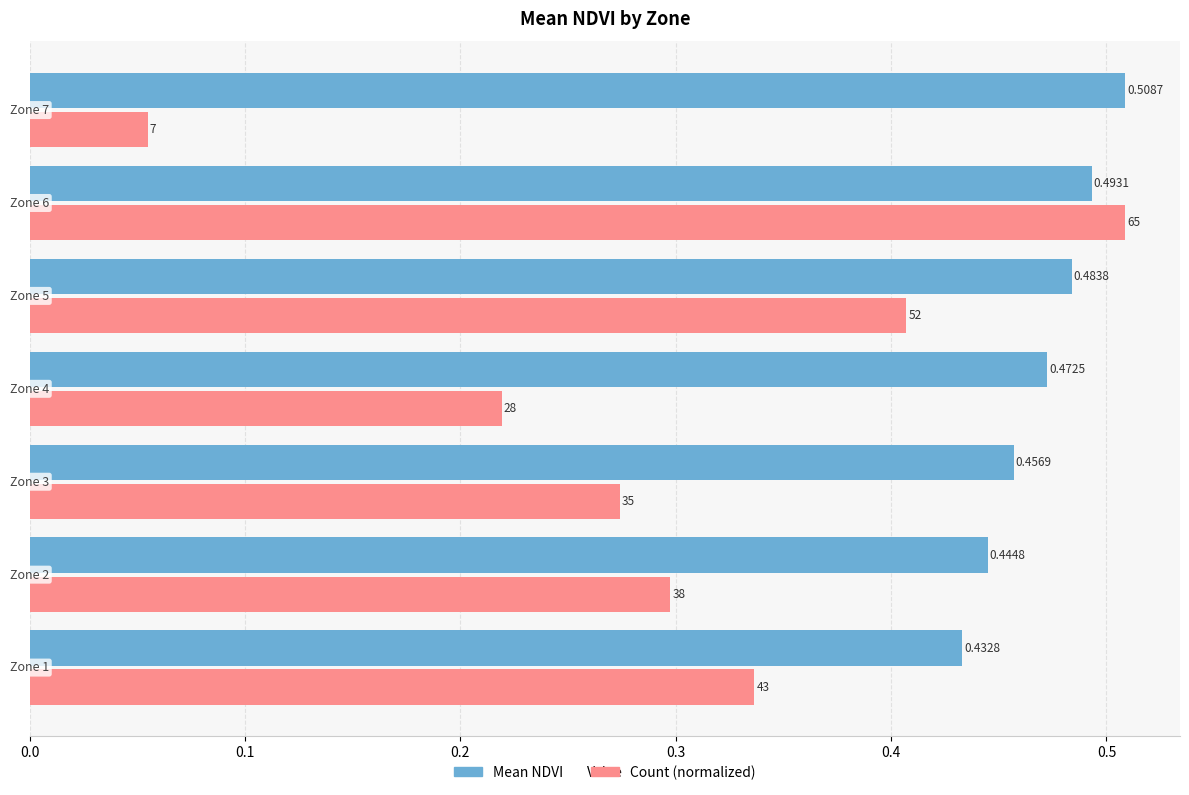

Which series has the largest total across all categories?

Mean NDVI